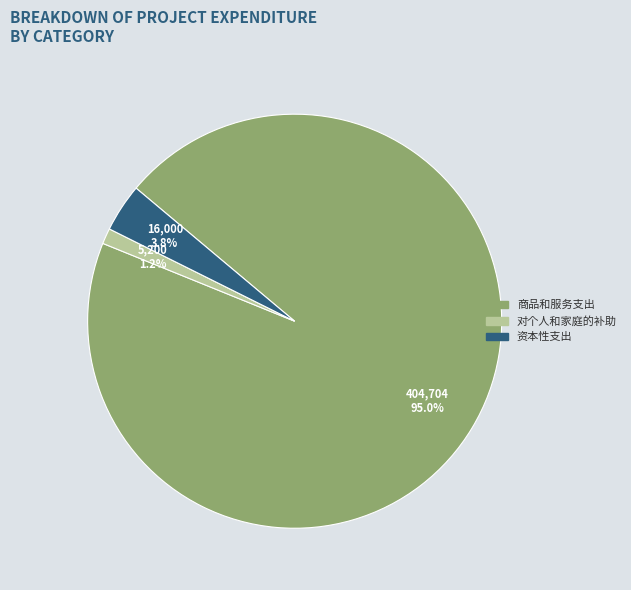

Is there a majority slice in this chart?

Yes